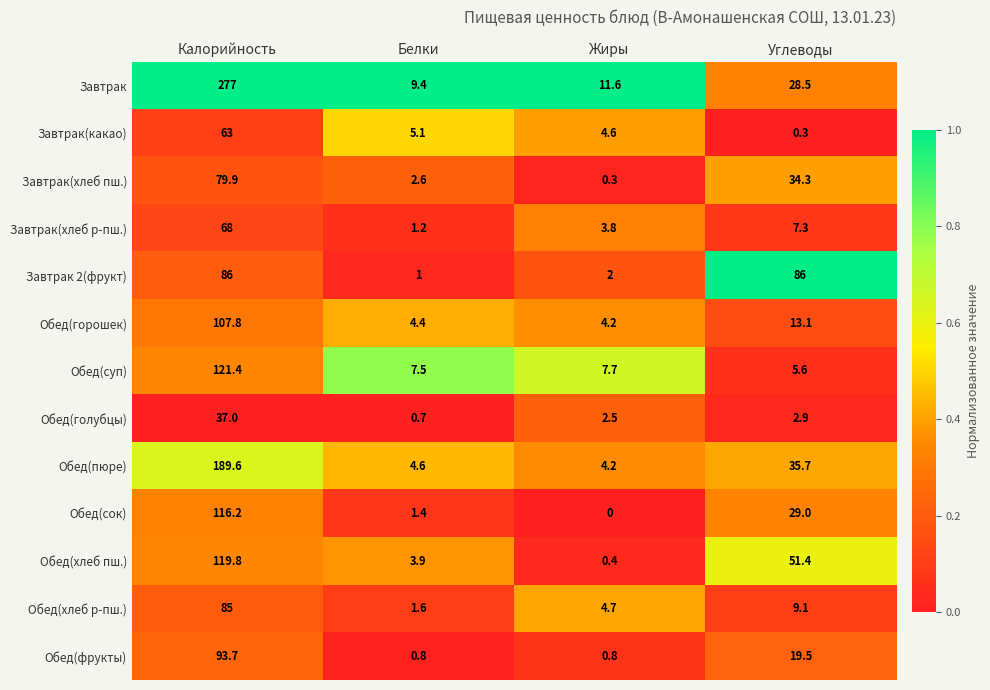

The value of Обед(фрукты) at Калорийность is 93.7. True or false?

True